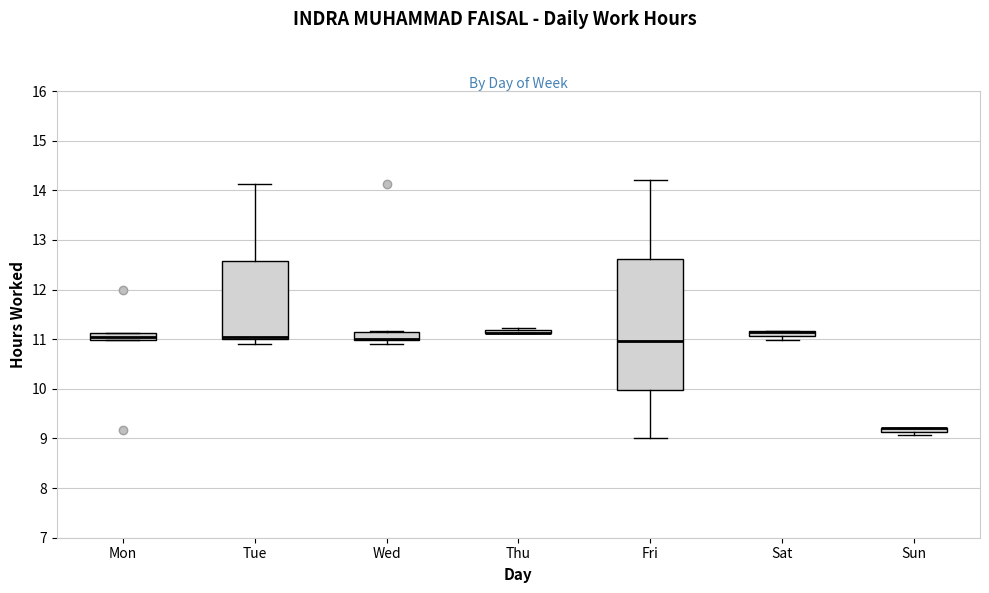

Where is the lower edge of the box for Sun on the y-axis? The values are not printed on the chart, so give them approximately, as read against the axis.

9.1